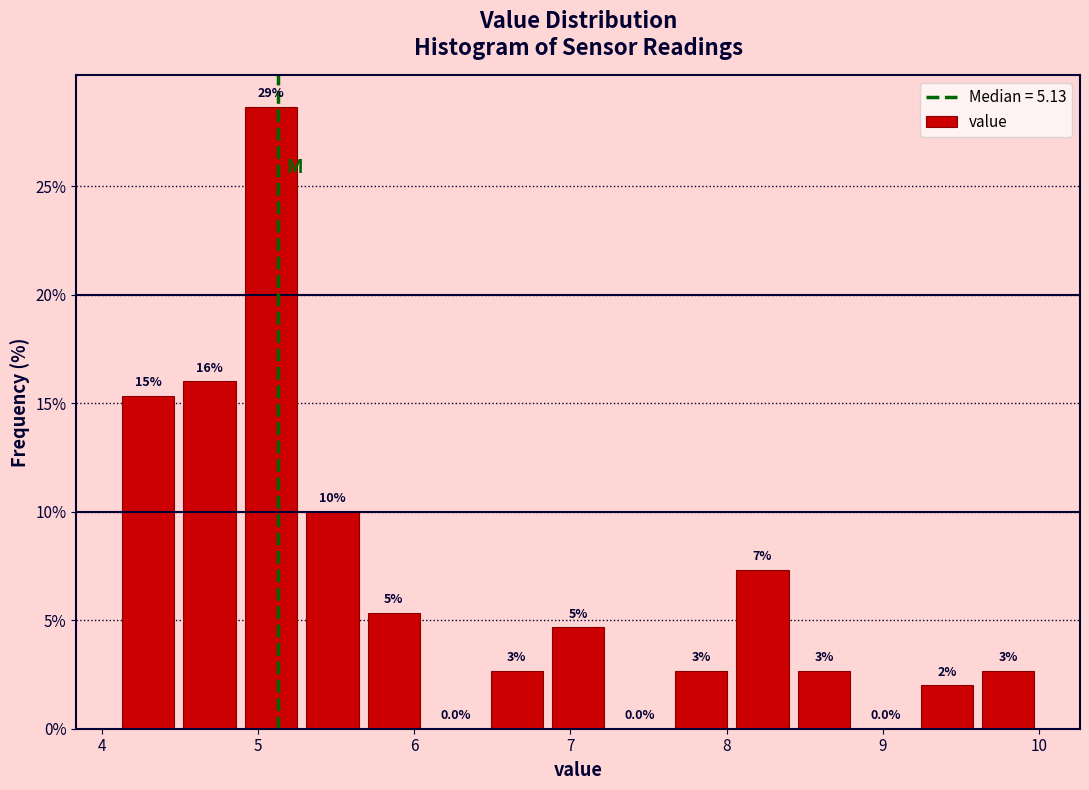

Around what value on the x-axis is the tallest bar? Give the approximate position of its centre, as read against the axis.

5.1